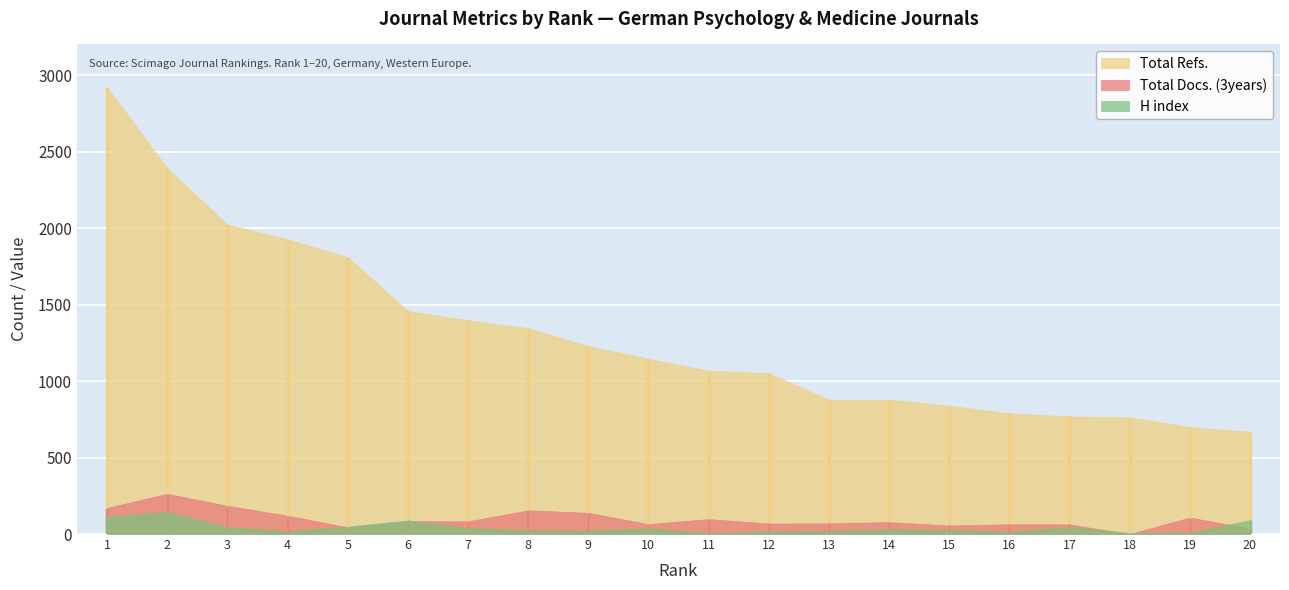

How many interior local peaks does the H index series have?

5